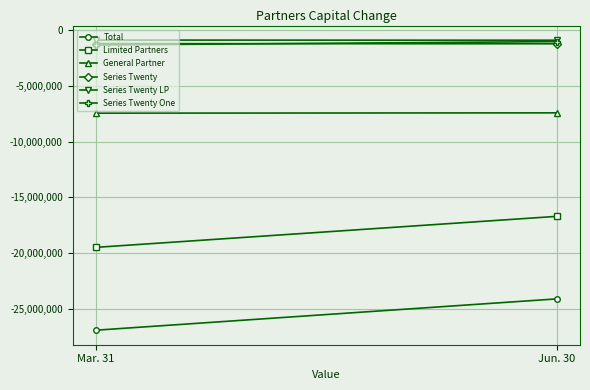

Is it true that Series Twenty LP equals -874295 at Mar. 31?

True